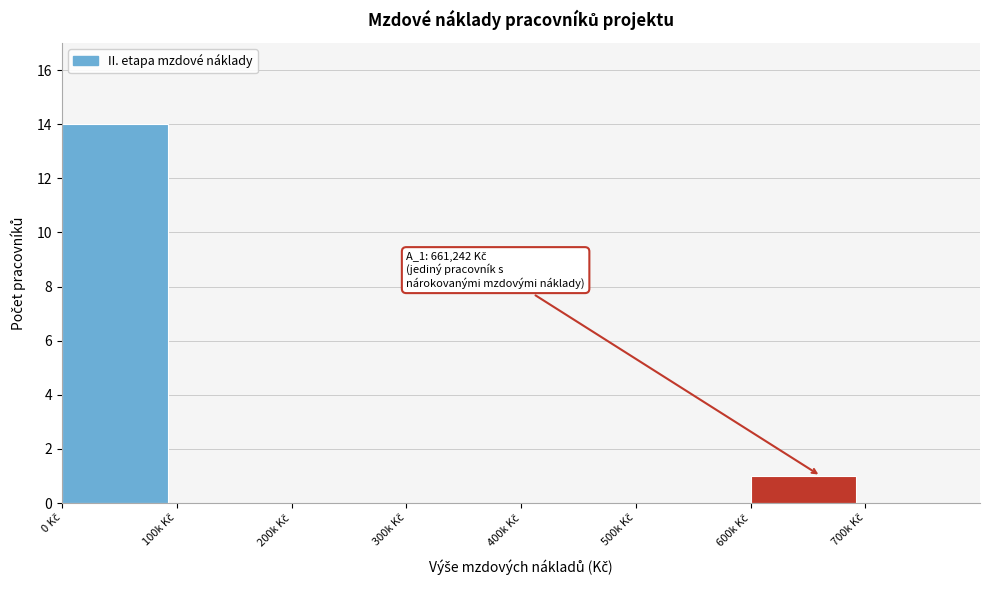

What is the greatest value displayed?

14